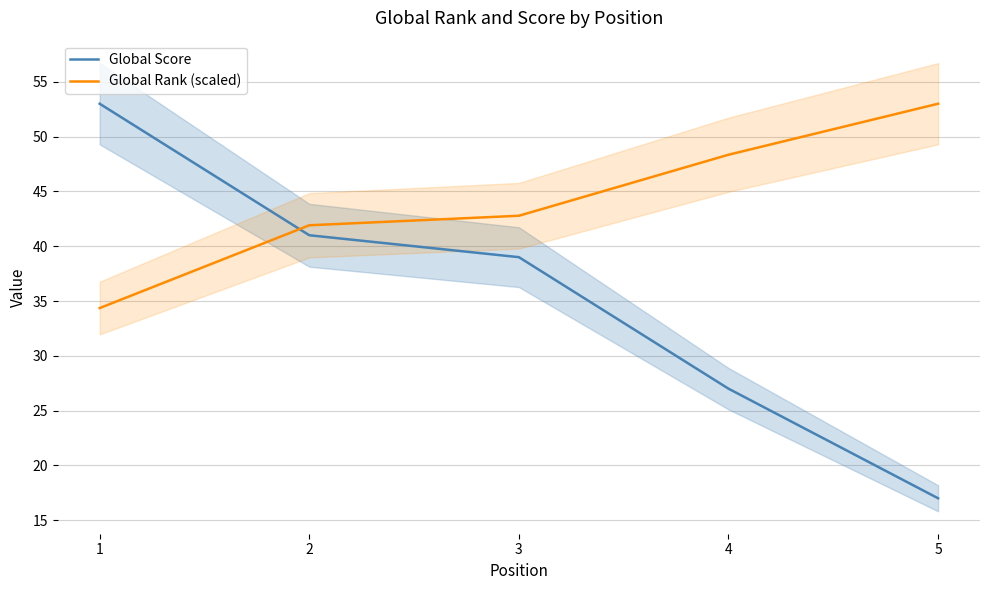

List the series in order of their peak value, lowest first.

Global Score, Global Rank (scaled)